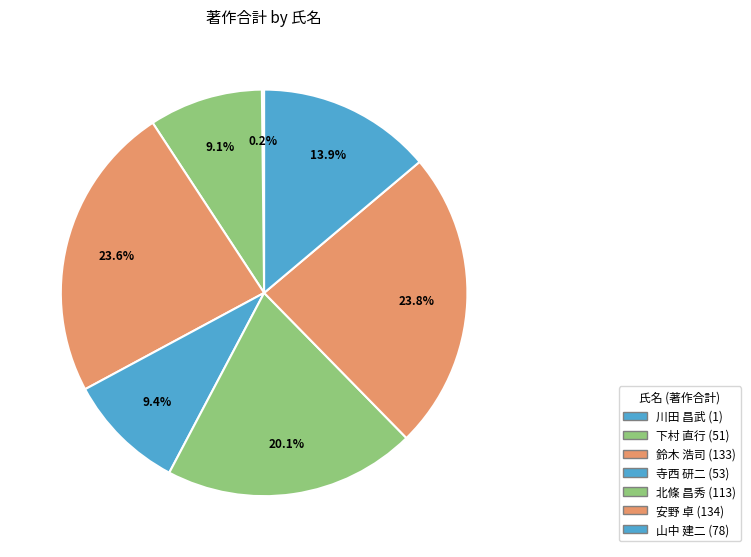

Is there any slice that represents more than half of the pie?

No